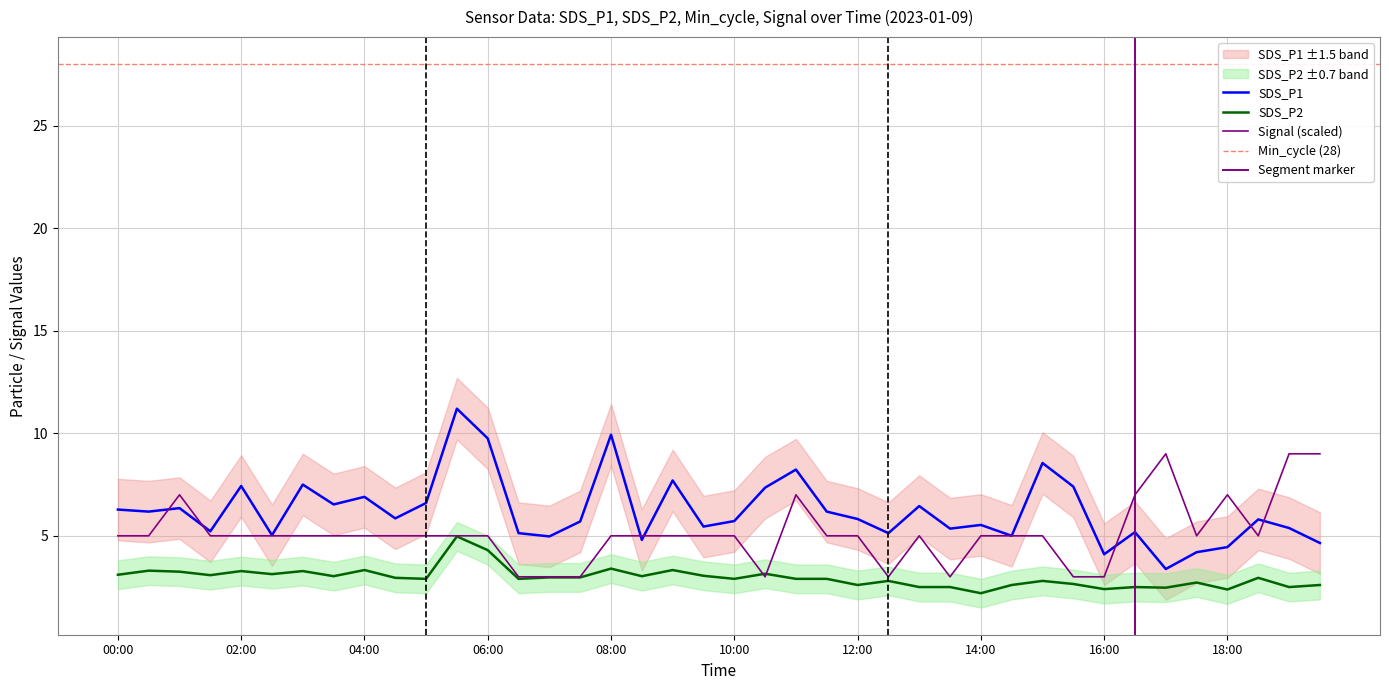

True or false: SDS_P1 has more than 1 interior local peaks.

True